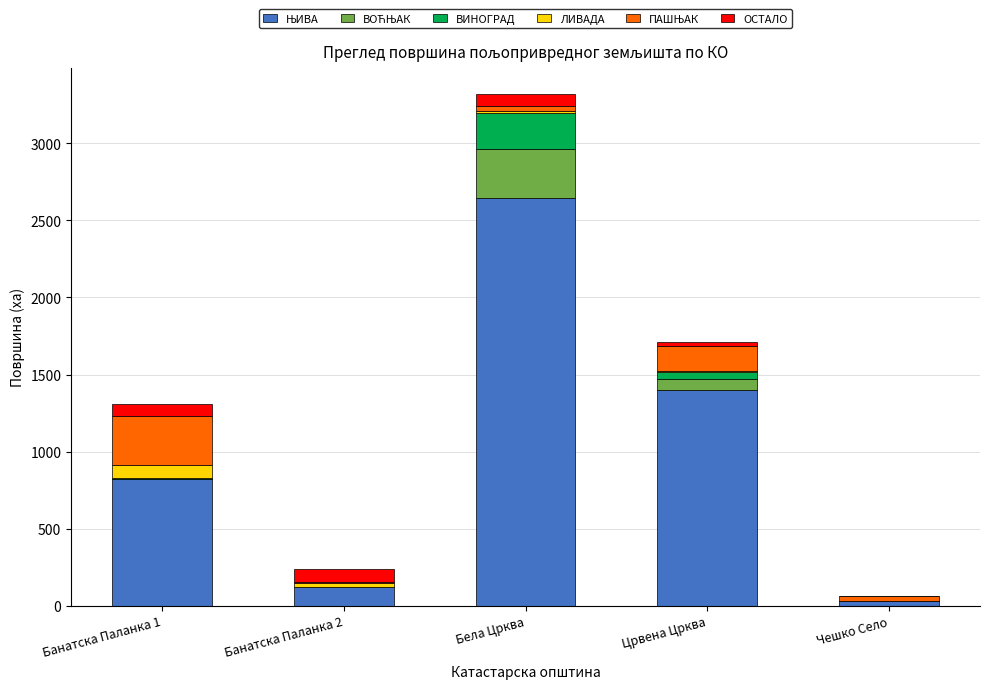

At which category is the sum across all series the highest?

Бела Црква